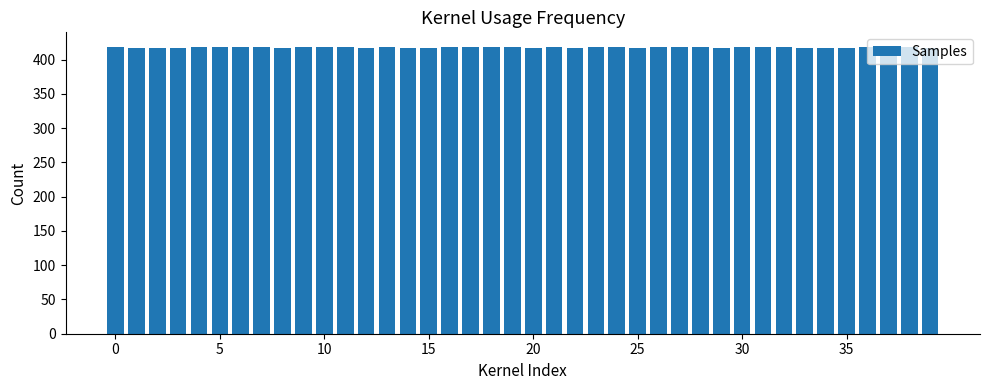

How many bars are there in total?

40